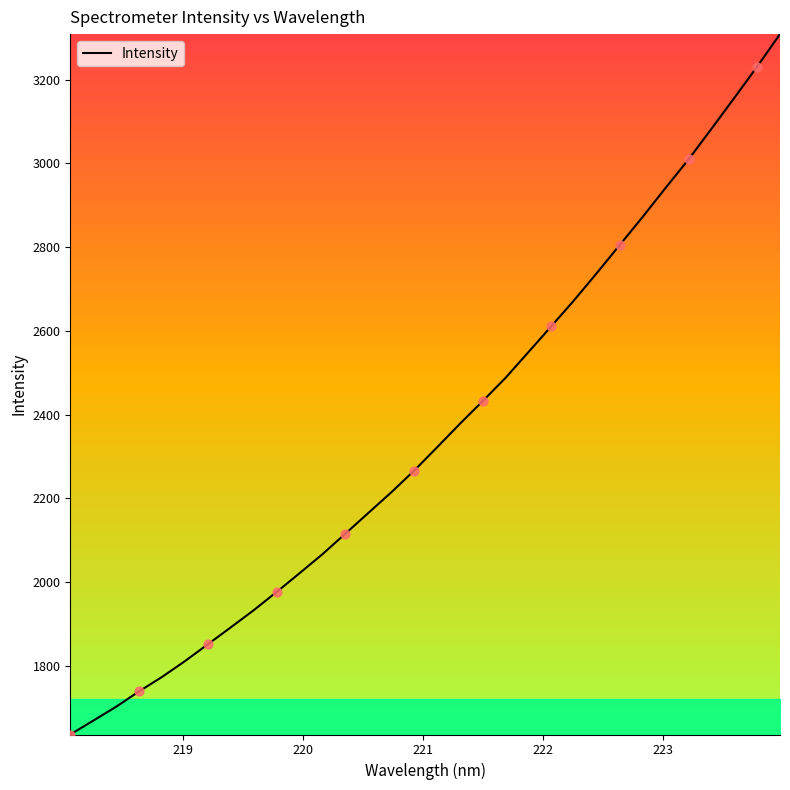

What is the minimum value shown in the chart?

1636.4